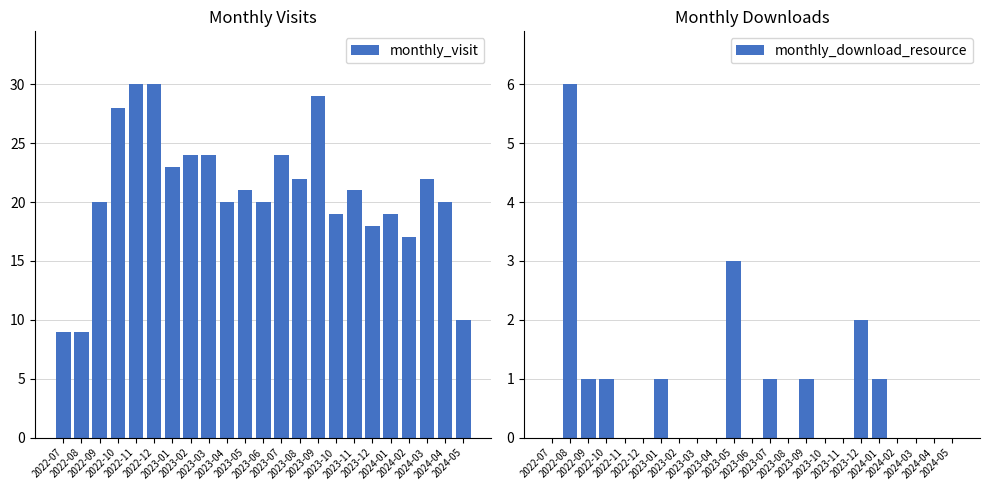

True or false: monthly_download_resource has a value of 3 at 2023-12.

False